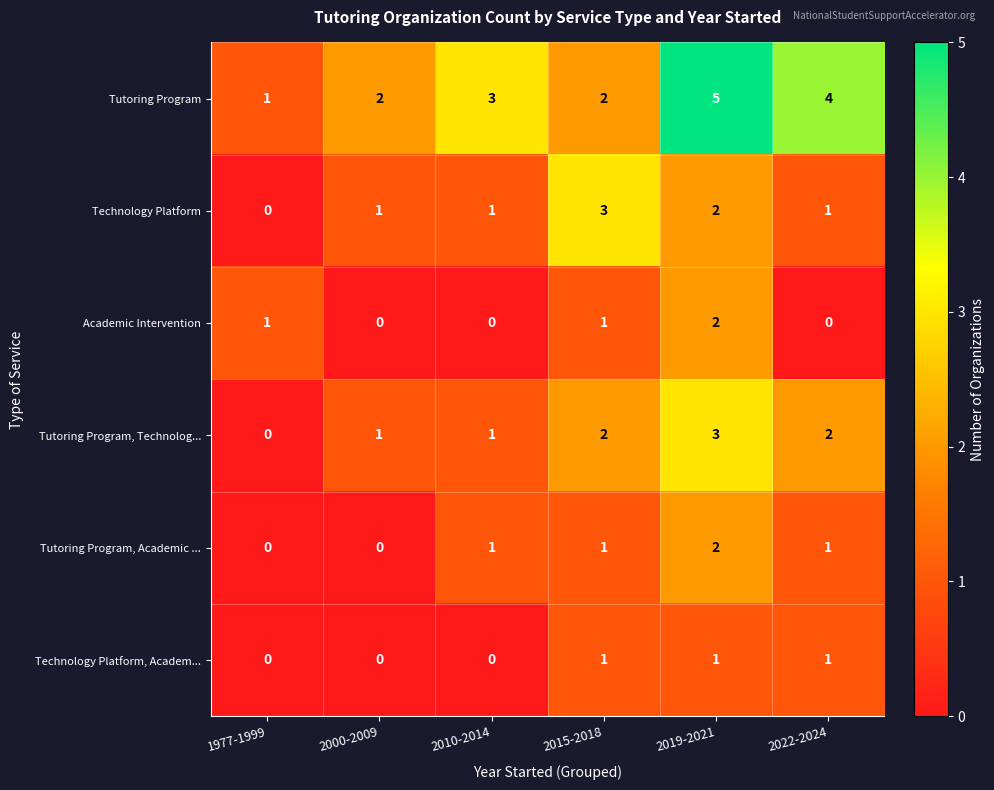

Between 2000-2009 and 2015-2018, which series saw the biggest shift?

Technology Platform